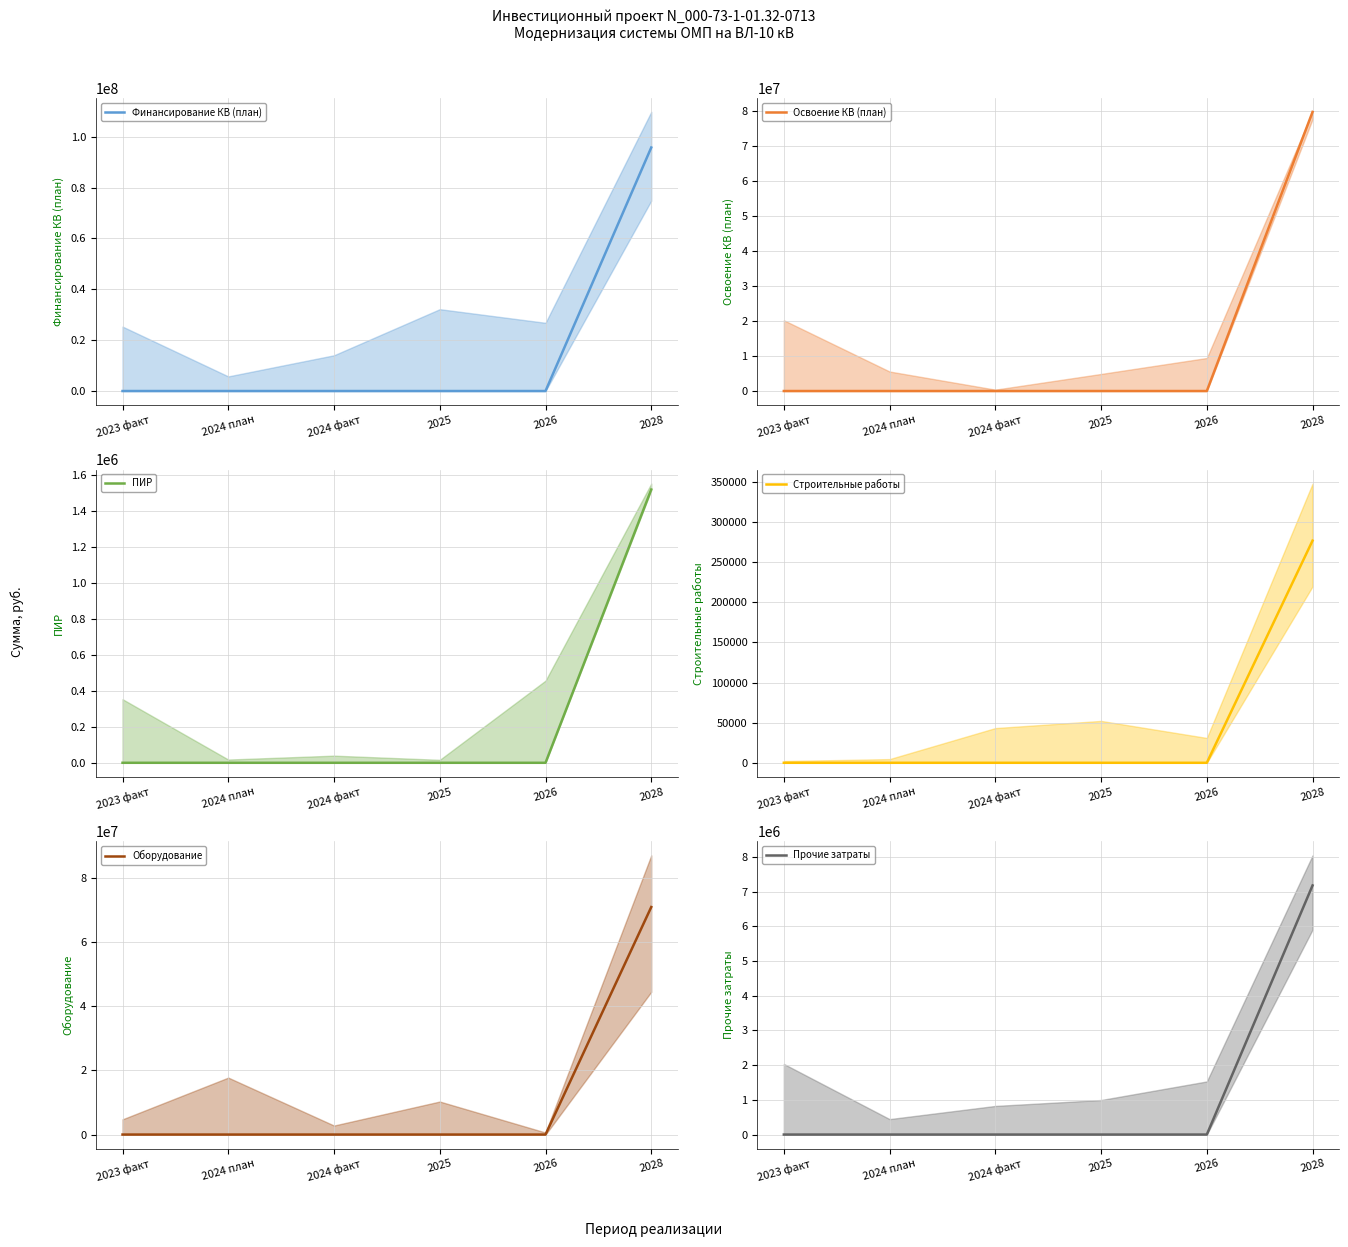

Which series changed the most between 2024 факт and 2025?

Финансирование КВ (план)